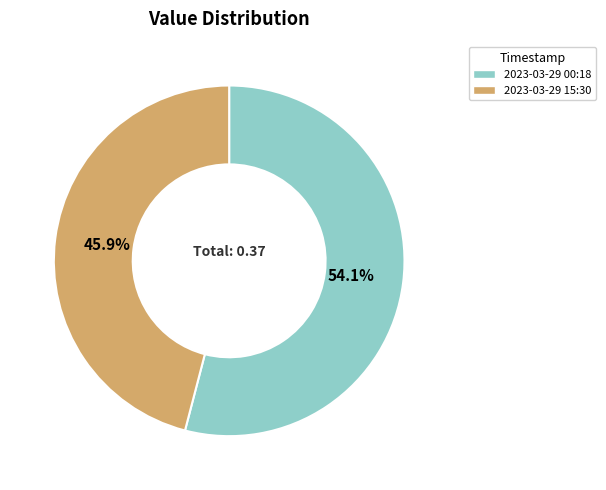

What is the majority slice?

2023-03-29 00:18